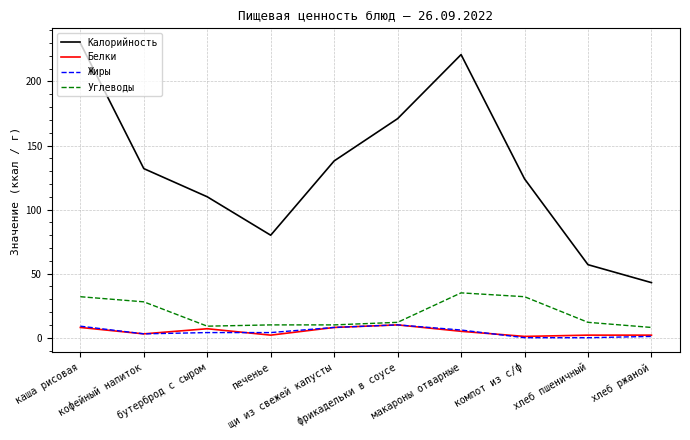

Does the chart display data point markers on the line(s)?

No